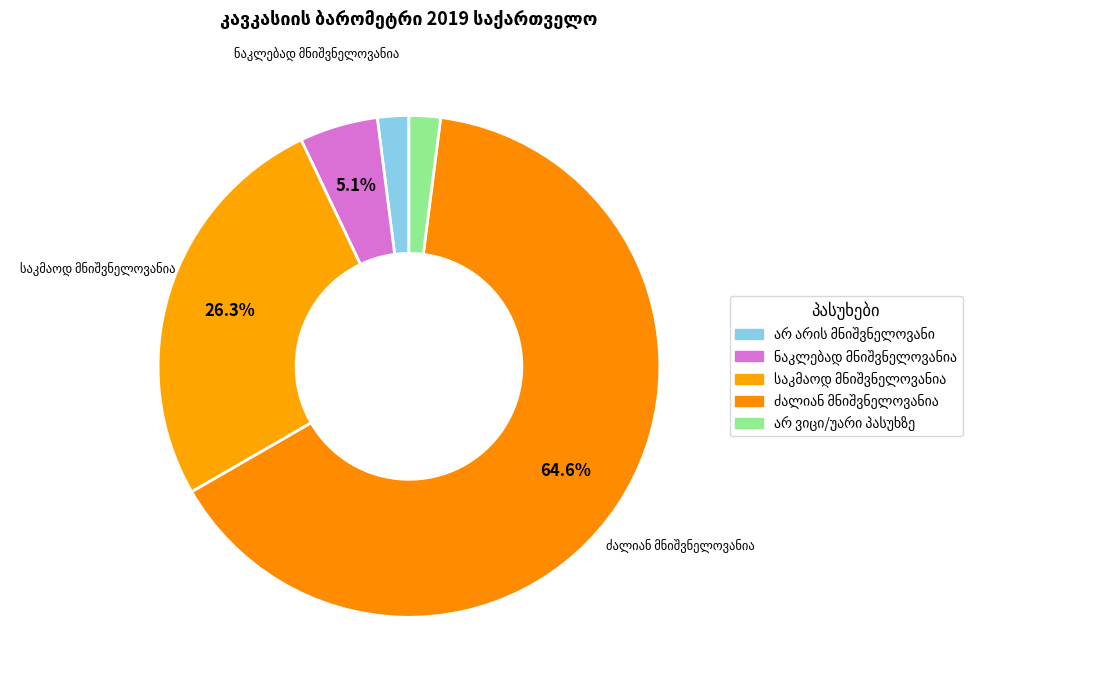

To the nearest percent, what is the difference between the largest and smallest slice percentages?

63%